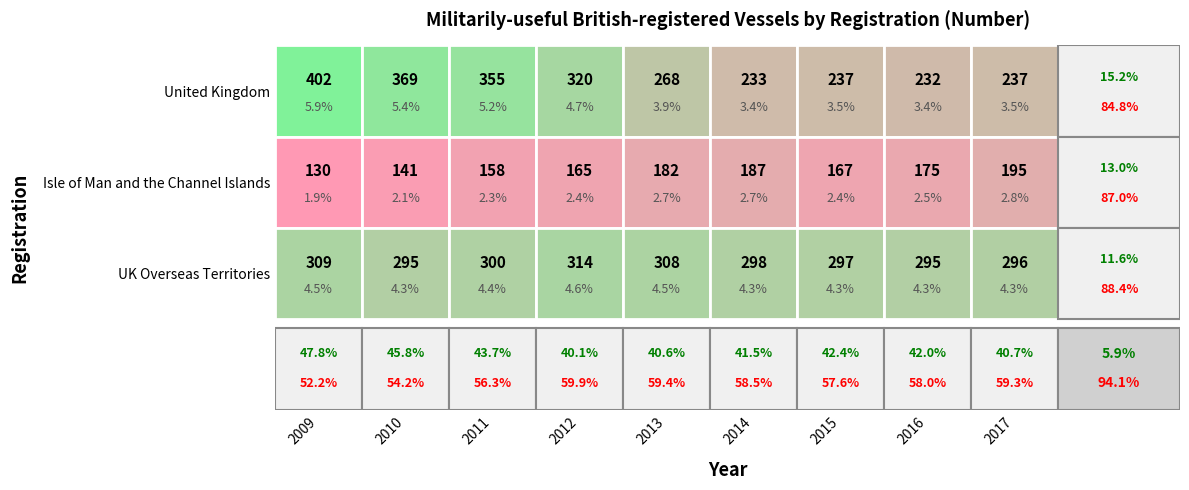

Which series changed the most between 2009 and 2017?

United Kingdom